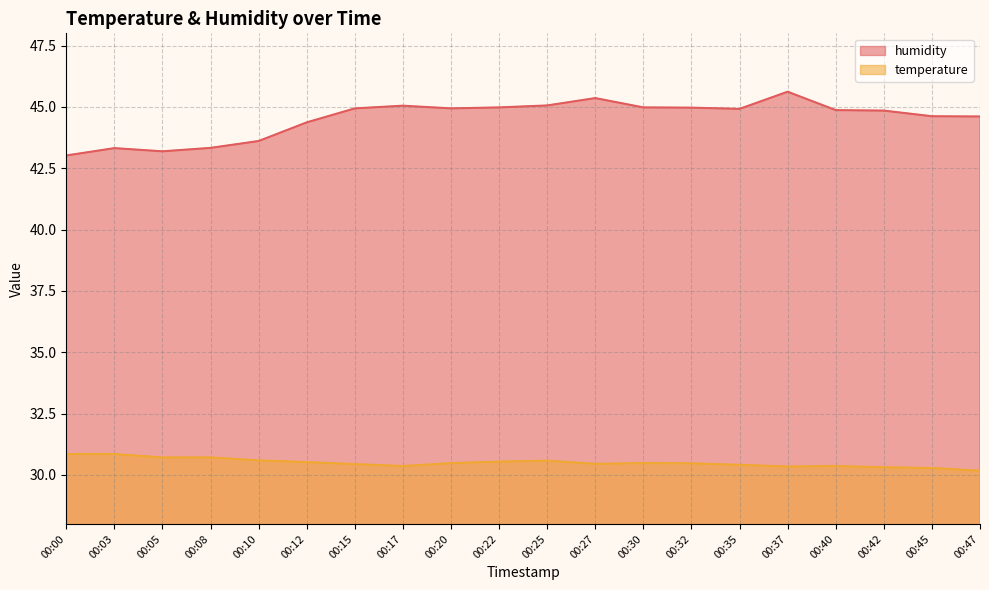

True or false: humidity and temperature intersect in this chart.

False